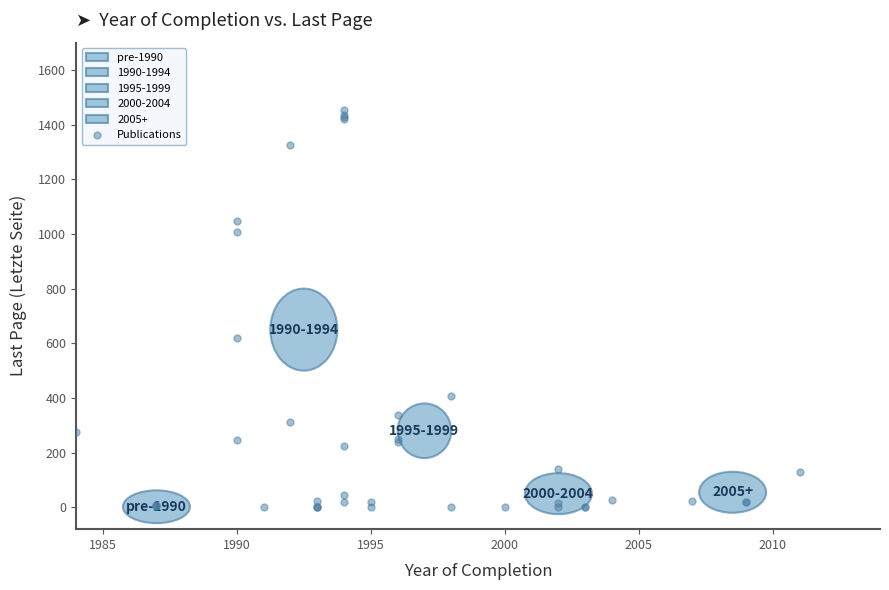

What Y value in the scatter plot is closest to 727?

620